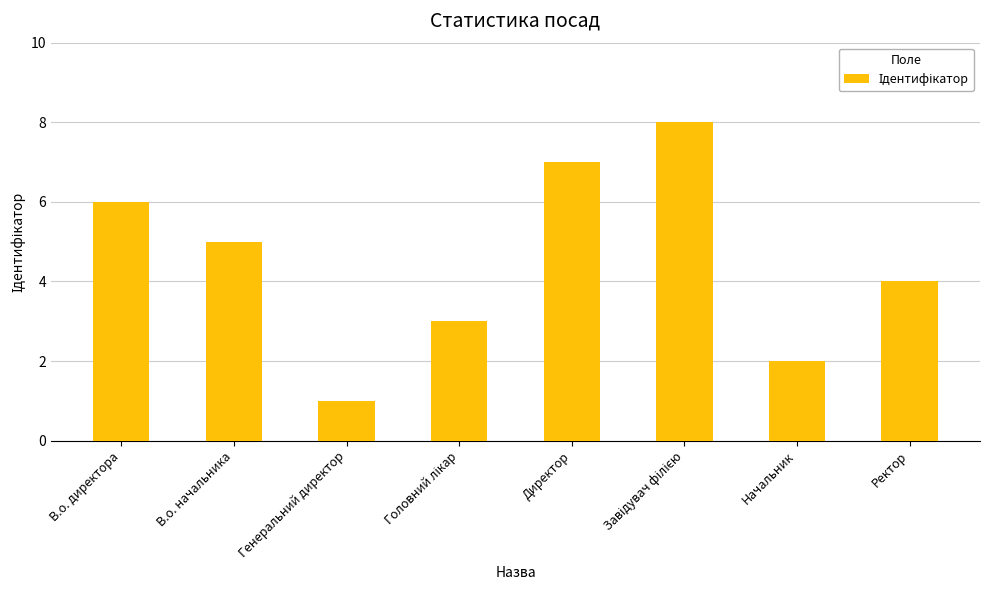

How many values are between 3 and 7?

5